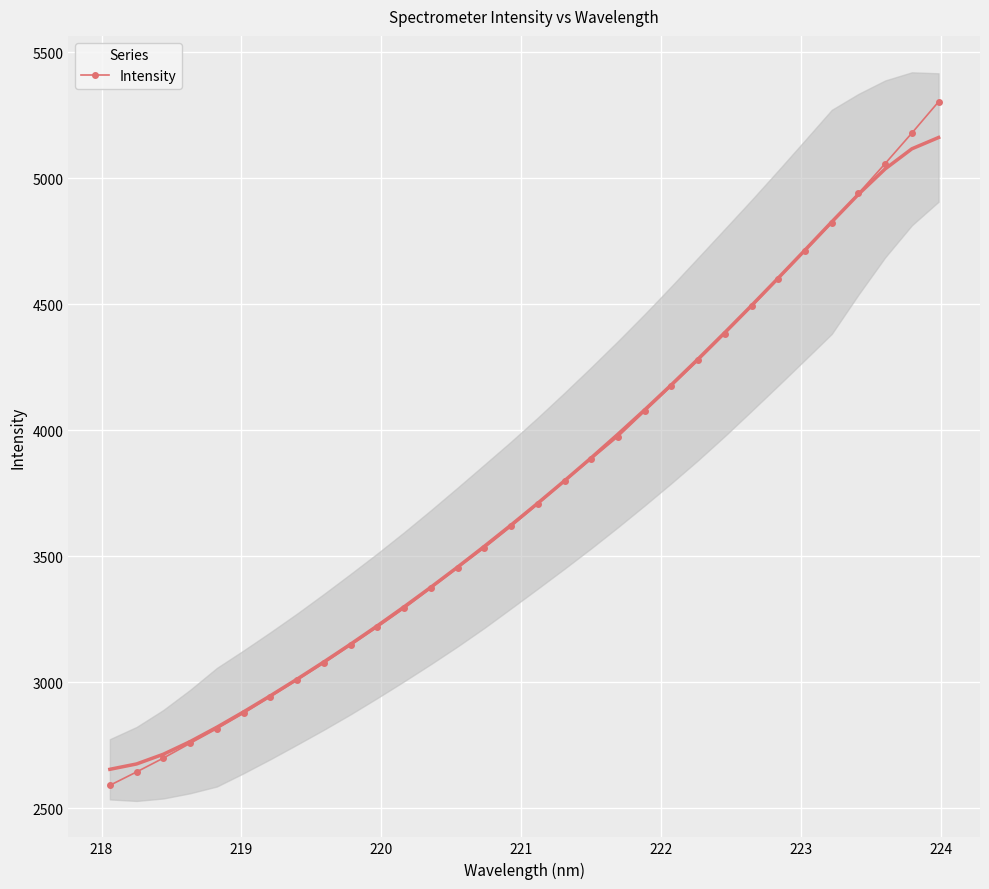

True or false: the data has more than 0 interior local peaks.

False